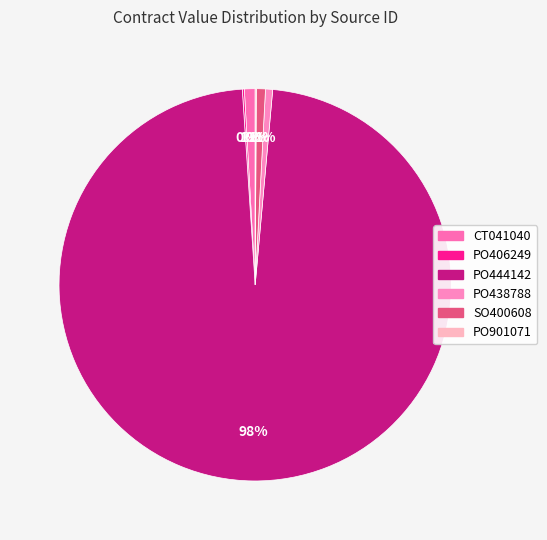

Combined, what portion of the pie is PO444142 and PO901071?

97.6%